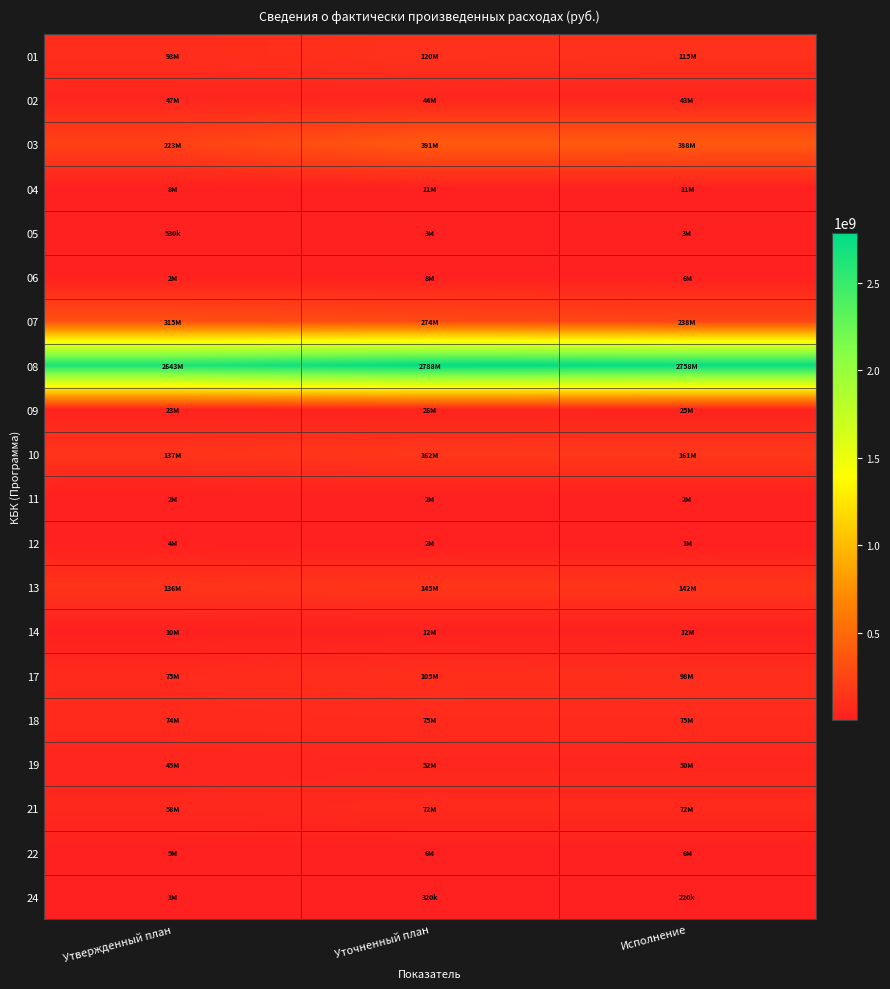

What is the spread (max minus min) of values at Утвержденный план?

2642311166.6